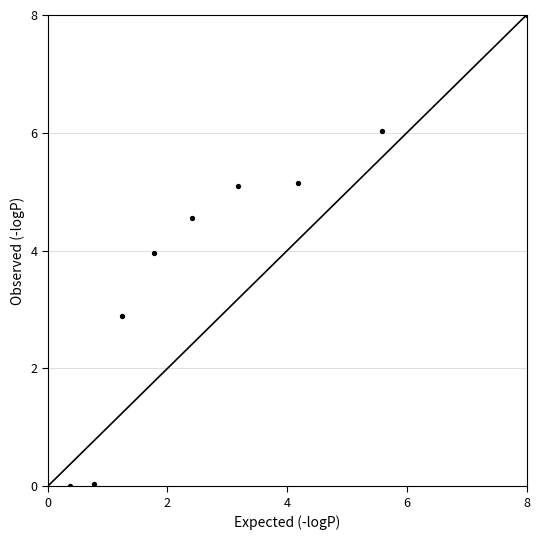

What is the average Y value?

4.0